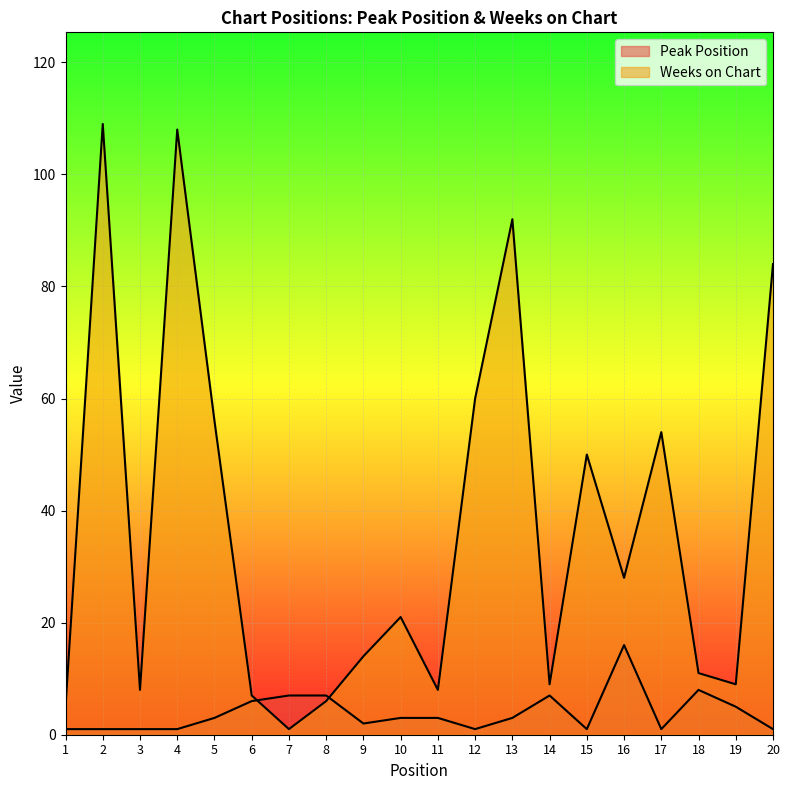

After their last crossing, which series has the higher values: Peak Position or Weeks on Chart?

Weeks on Chart